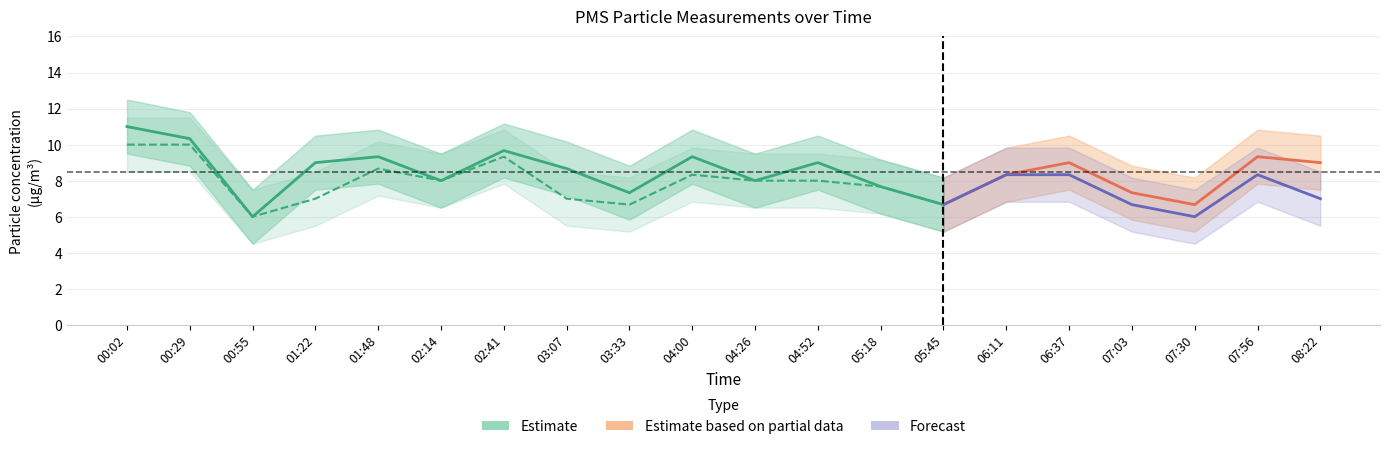

True or false: PMS_P2_upper and PMS_P1_upper intersect in this chart.

False